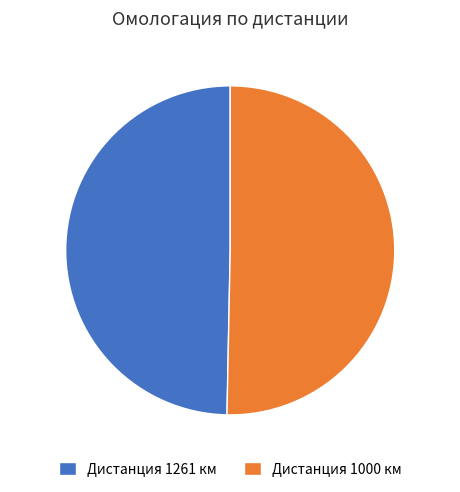

What percentage is the Дистанция 1000 км slice, to the nearest percent?

50%